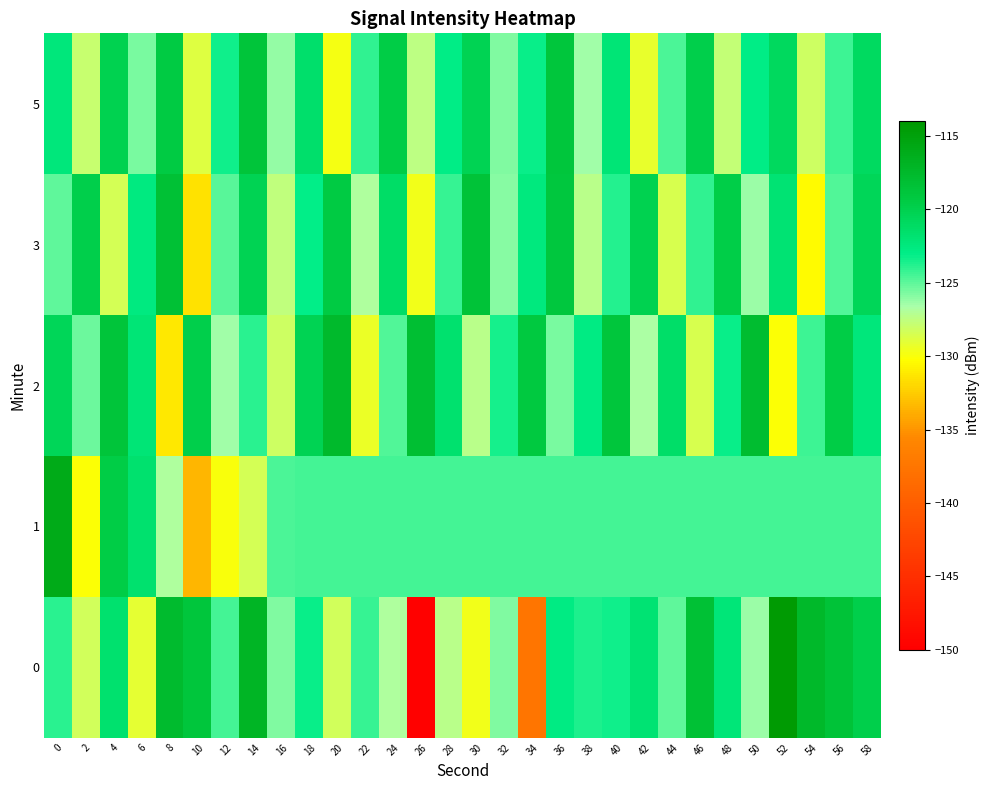

Reading left to right, what are all the values shown in this chart?

0: 0=-123.9	2=-128.2	4=-121.7	6=-129.2	8=-117.7	10=-118.8	12=-124.5	14=-117.1	16=-125.7	18=-123.2	20=-128.3	22=-124.3	24=-126.9	26=-149.8	28=-127.3	30=-129.7	32=-125.8	34=-137.6	36=-122.8	38=-123.7	40=-123.3	42=-121.9	44=-125.0	46=-118.3	48=-122.2	50=-126.3	52=-114.4	54=-117.4	56=-118.6	58=-119.8
1: 0=-116.0	2=-130.1	4=-119.5	6=-121.6	8=-126.8	10=-133.5	12=-130.0	14=-128.4	16=-124.7	18=-124.5	20=-124.5	22=-124.5	24=-124.5	26=-124.5	28=-124.5	30=-124.5	32=-124.5	34=-124.5	36=-124.5	38=-124.5	40=-124.5	42=-124.5	44=-124.5	46=-124.5	48=-124.5	50=-124.5	52=-124.5	54=-124.5	56=-124.5	58=-124.5
2: 0=-120.5	2=-125.3	4=-118.7	6=-122.1	8=-131.2	10=-119.8	12=-126.4	14=-123.9	16=-128.1	18=-120.3	20=-117.6	22=-129.4	24=-124.8	26=-118.2	28=-121.7	30=-127.3	32=-123.5	34=-119.1	36=-125.6	38=-122.8	40=-118.9	42=-126.7	44=-121.4	46=-128.6	48=-123.2	50=-117.8	52=-130.1	54=-124.3	56=-119.6	58=-122.4
3: 0=-125.1	2=-119.8	4=-128.4	6=-122.7	8=-118.3	10=-131.5	12=-124.9	14=-120.2	16=-127.6	18=-123.1	20=-119.4	22=-126.8	24=-121.3	26=-129.7	28=-124.2	30=-118.6	32=-125.9	34=-122.5	36=-119.0	38=-127.3	40=-123.8	42=-120.1	44=-128.5	46=-124.0	48=-119.7	50=-126.3	52=-122.0	54=-130.4	56=-124.7	58=-120.5
5: 0=-122.3	2=-127.8	4=-120.1	6=-125.6	8=-119.4	10=-128.9	12=-123.4	14=-118.7	16=-126.2	18=-121.5	20=-129.8	22=-124.1	24=-119.6	26=-127.4	28=-122.9	30=-120.3	32=-125.7	34=-123.2	36=-118.8	38=-126.5	40=-122.1	42=-129.3	44=-124.6	46=-119.9	48=-127.7	50=-123.0	52=-120.8	54=-128.2	56=-124.4	58=-121.0